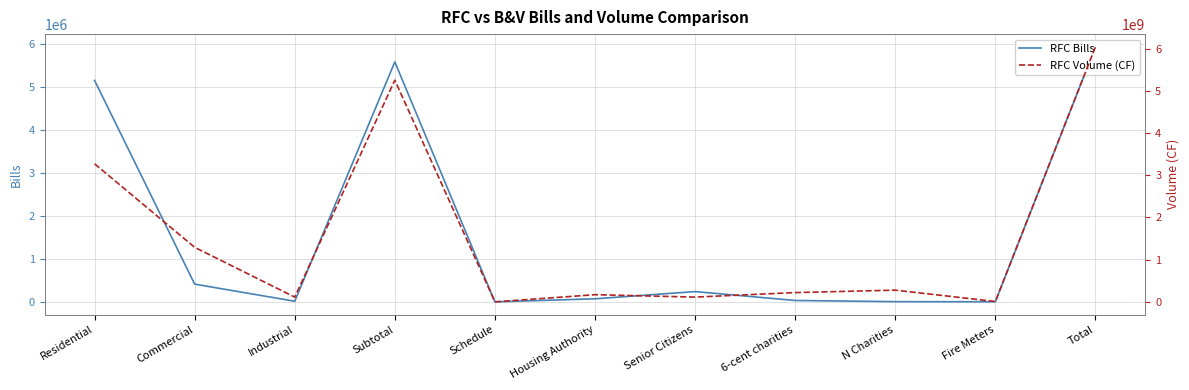

True or false: RFC Volume (CF) and RFC Bills cross at least once.

False